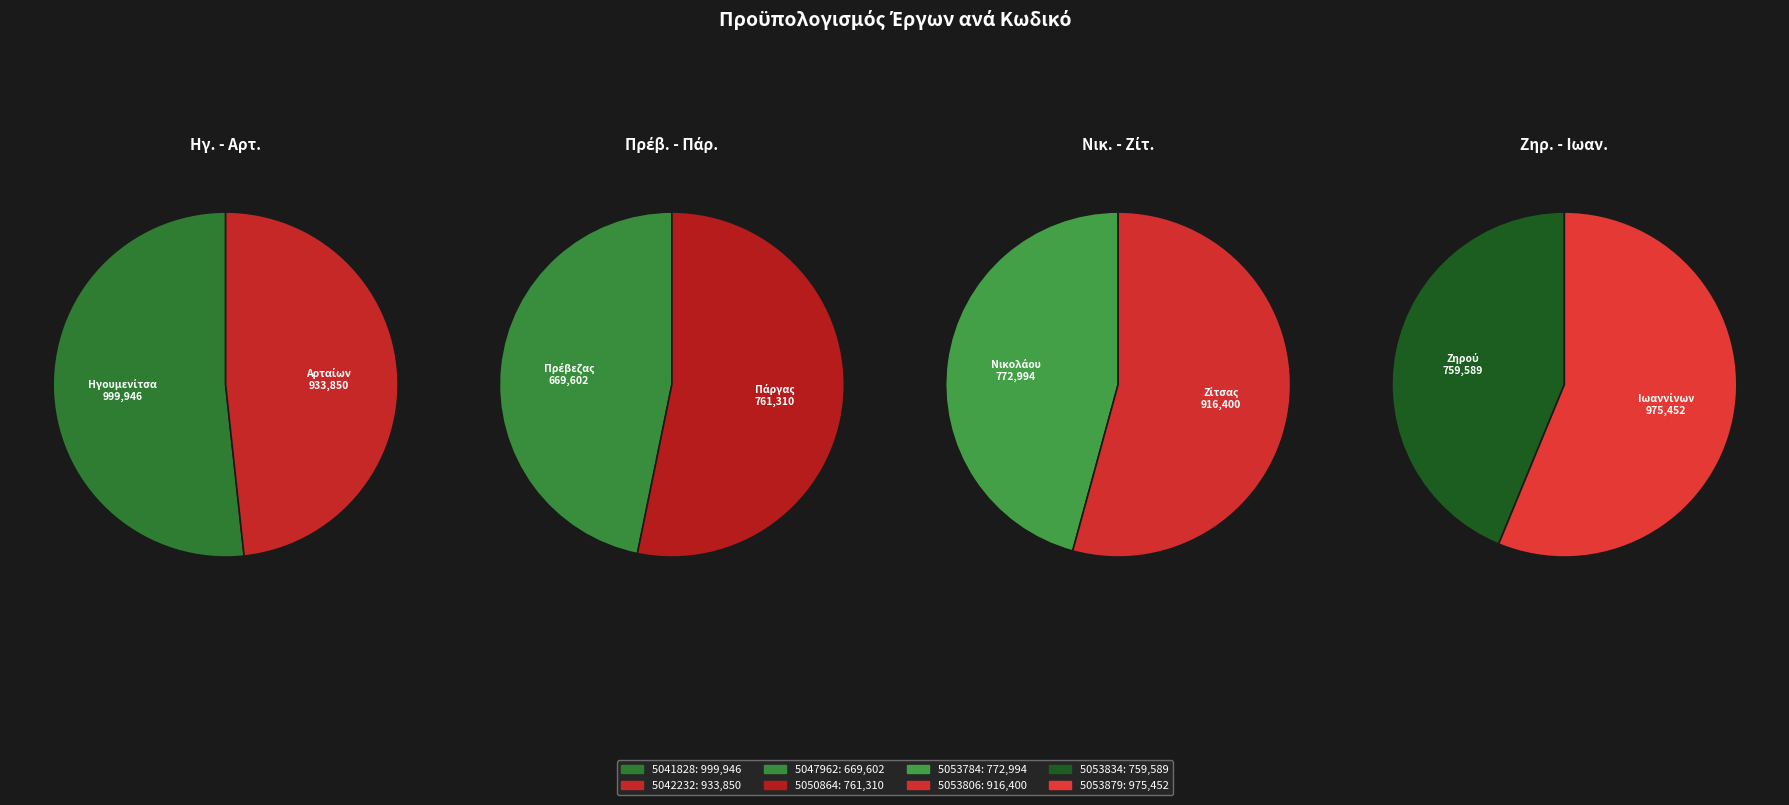

Does 5041828 represent more than half of the total?

No